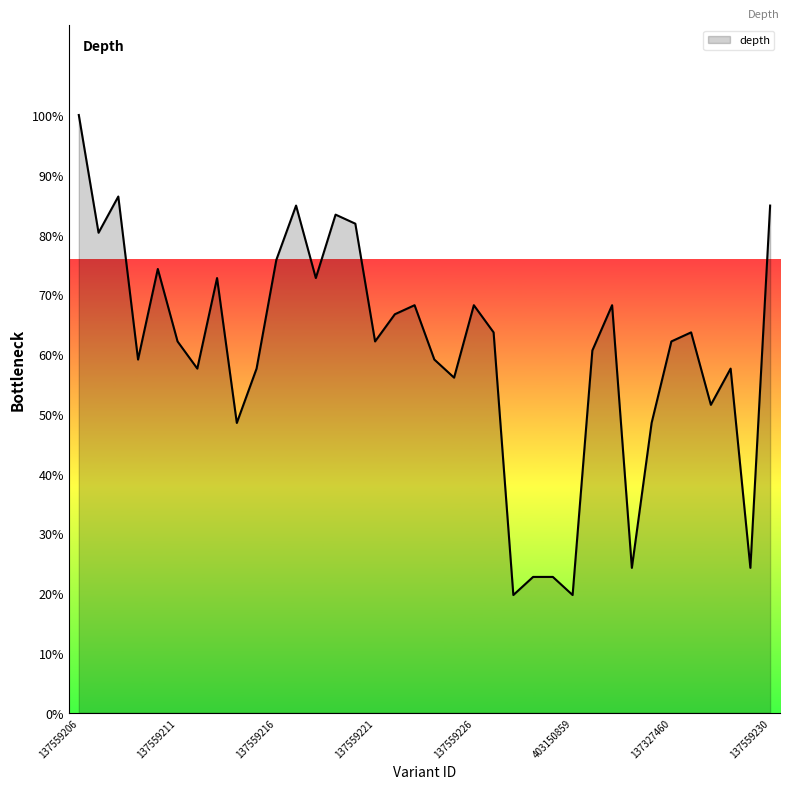

What is the maximum value shown in the chart?

100.0